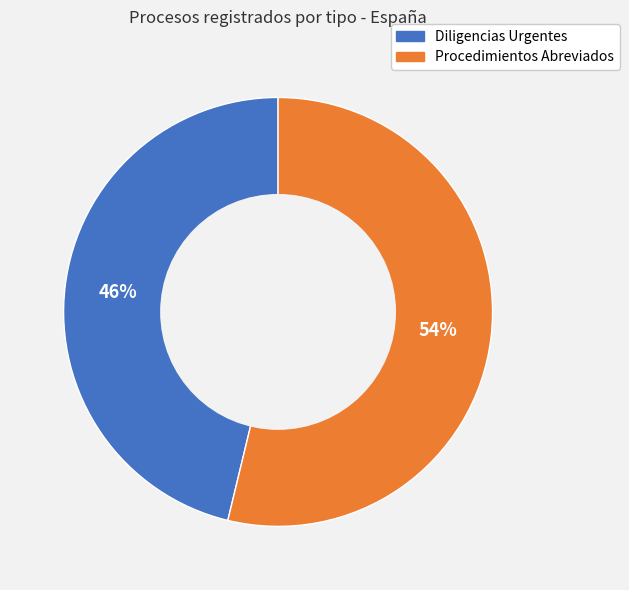

True or false: Diligencias Urgentes accounts for 46% of the total.

True